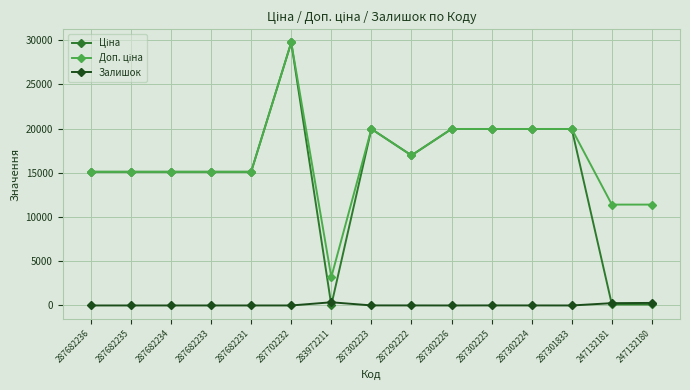

How many distinct data groups are displayed?

3